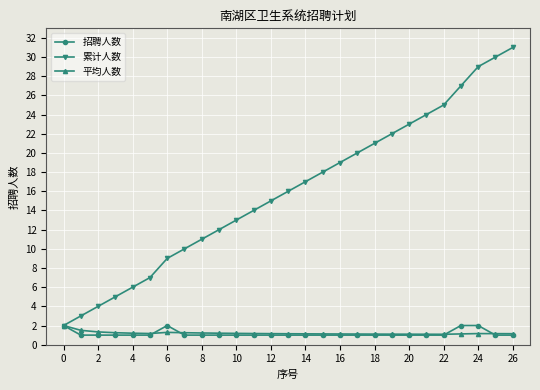

What is the maximum value for 平均人数?

2.0